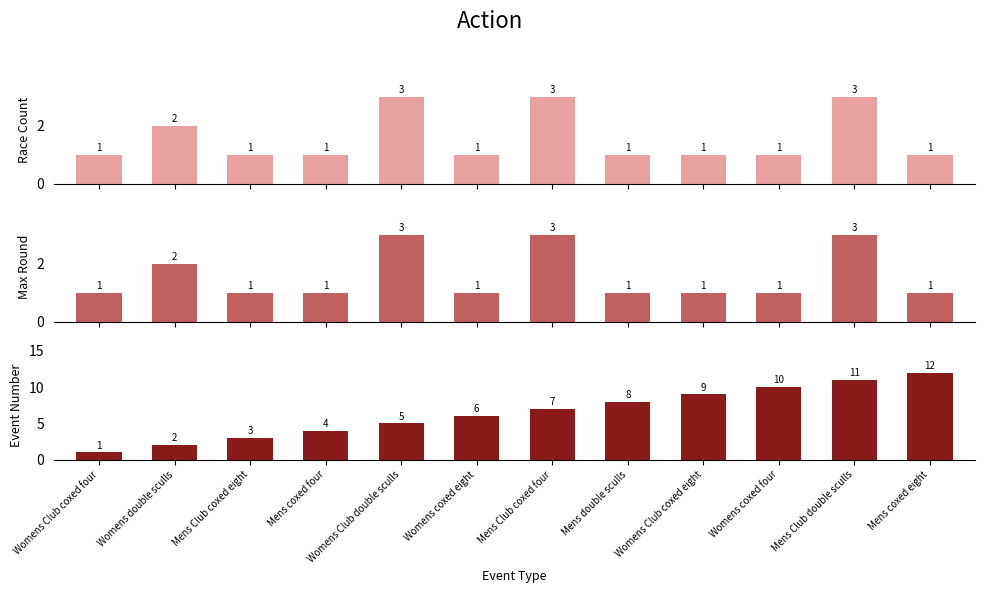

What position from the left is Womens double sculls?

2